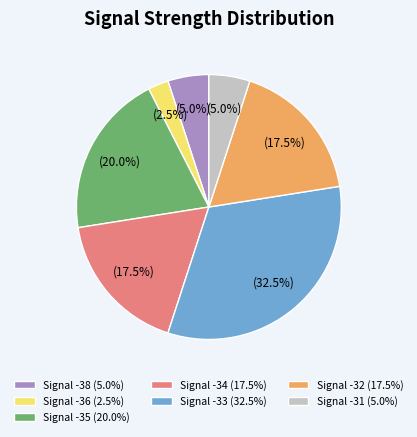

How many slices are in this pie chart?

7